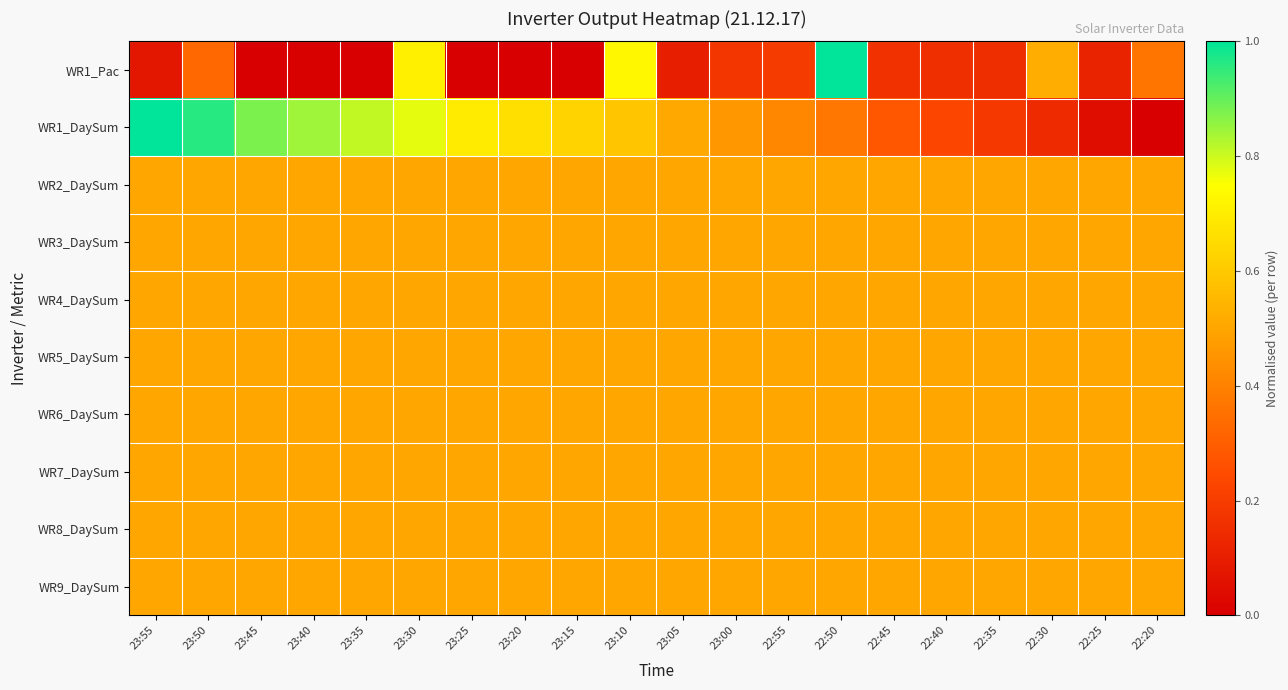

Which has a higher value, 23:35 or 23:00?

23:00